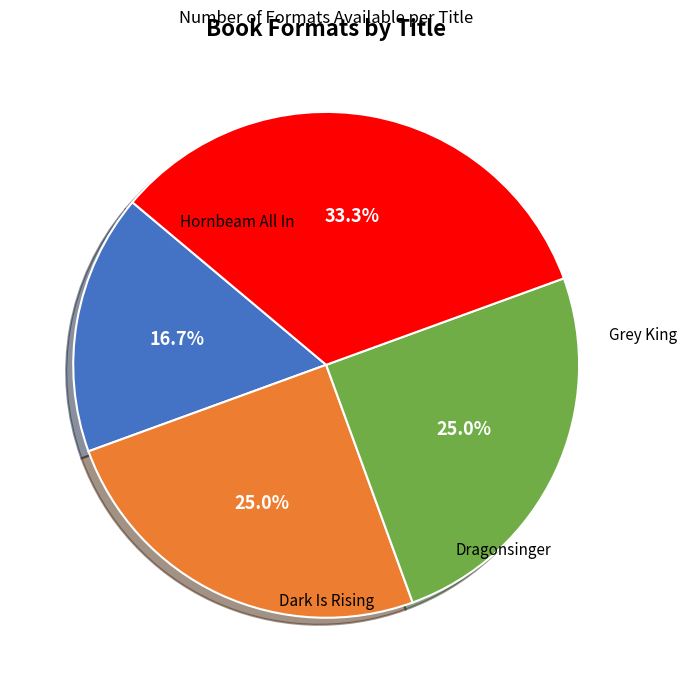

Count the number of slices in the pie.

4